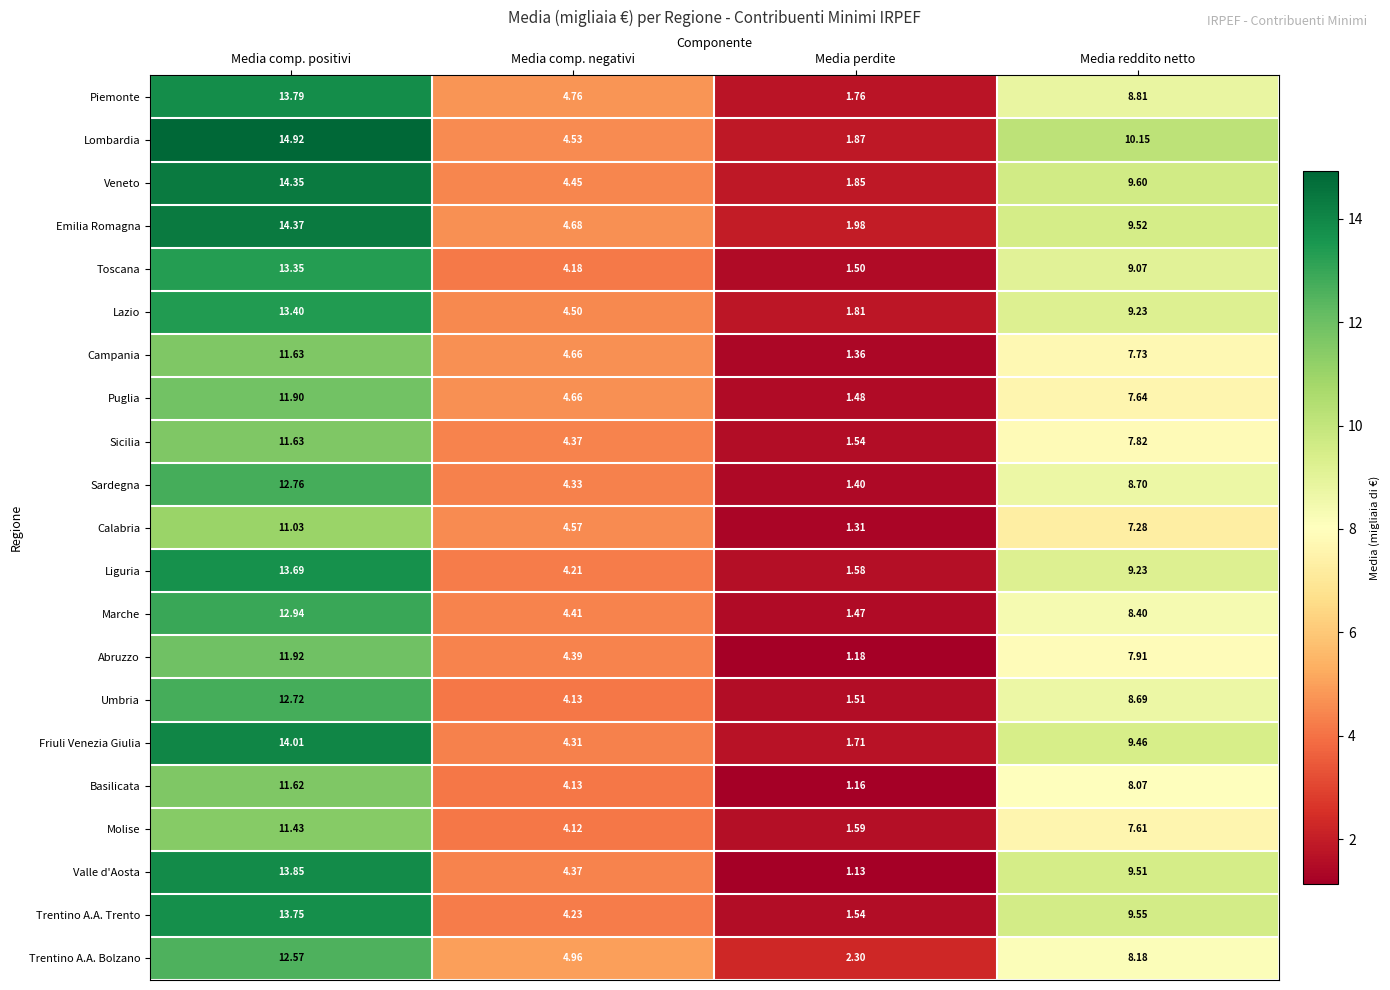

Rank the categories by Valle d'Aosta value from lowest to highest.

Media perdite, Media comp. negativi, Media reddito netto, Media comp. positivi